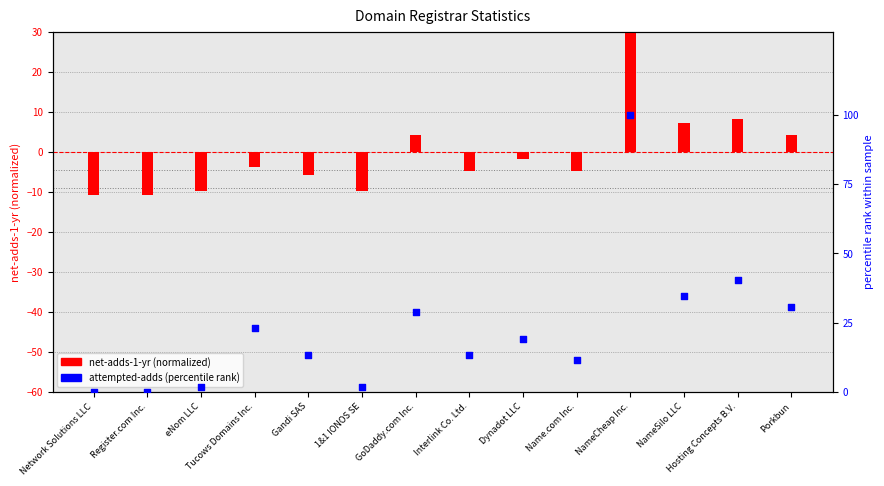

Is the value of net-adds-1-yr at Tucows Domains Inc. greater than the value of attempted-adds (percentile) at NameSilo LLC?

No